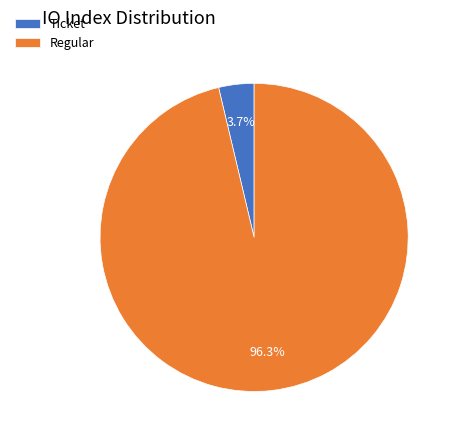

Does Ticket account for over 50% of the chart?

No